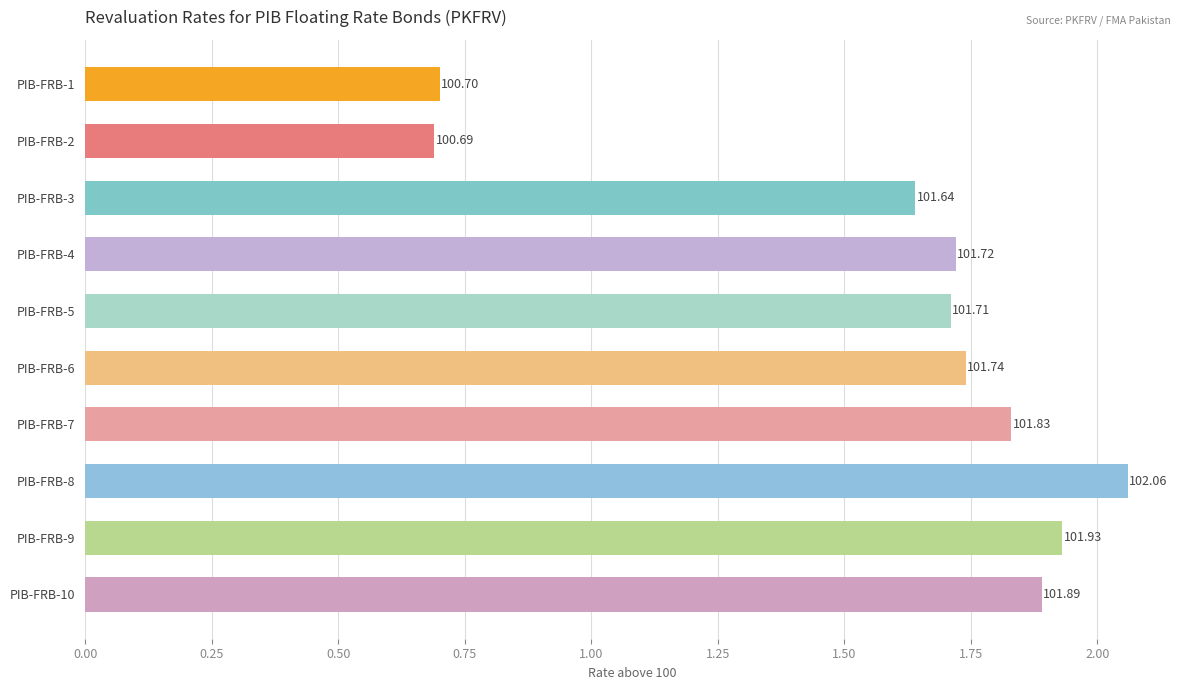

Does the chart contain any negative values?

No